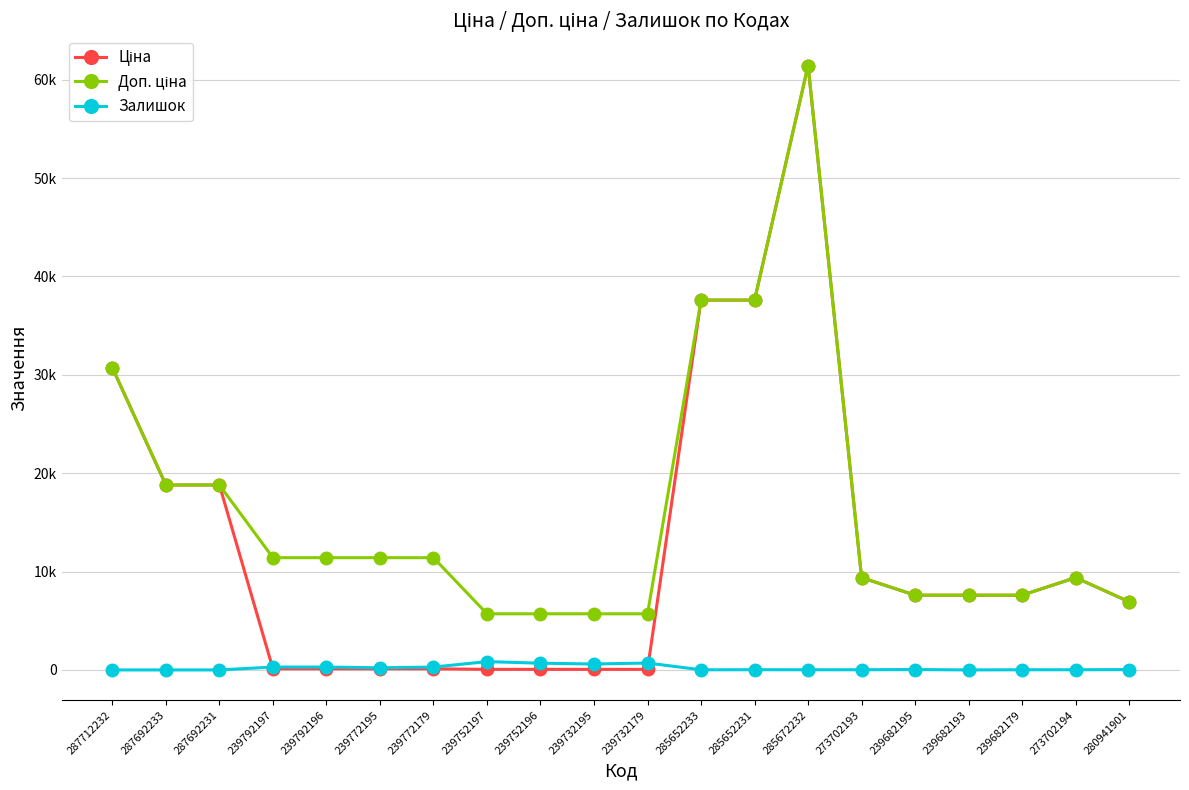

Reading left to right, transcribe all the data shown in this chart.

Ціна: 30717.1	18796.8	18796.8	114.1	114.1	114.1	114.1	57.0	57.0	57.0	57.0	37593.6	37593.6	61434.3	9384.0	7596.5	7596.5	7596.5	9384.0	6925.7
Доп. ціна: 30717.1	18796.8	18796.8	11410.0	11410.0	11410.0	11410.0	5705.0	5705.0	5705.0	5705.0	37593.6	37593.6	61434.3	9384.0	7596.5	7596.5	7596.5	9384.0	6925.7
Залишок: 0.0	0.0	0.0	289.0	290.0	218.0	290.0	845.0	683.0	601.0	702.0	13.0	23.0	16.0	18.0	39.0	0.0	17.0	18.0	34.0